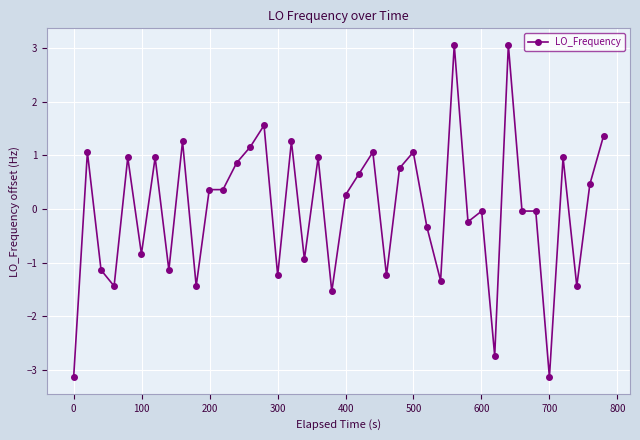

What is the minimum value shown in the chart?

-3.1